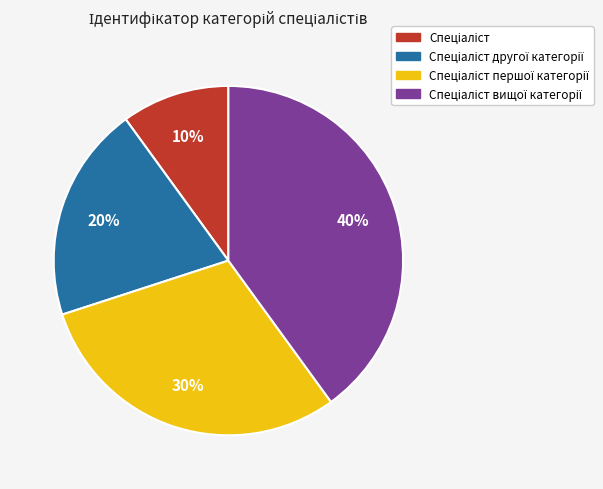

Is there any slice that represents more than half of the pie?

No